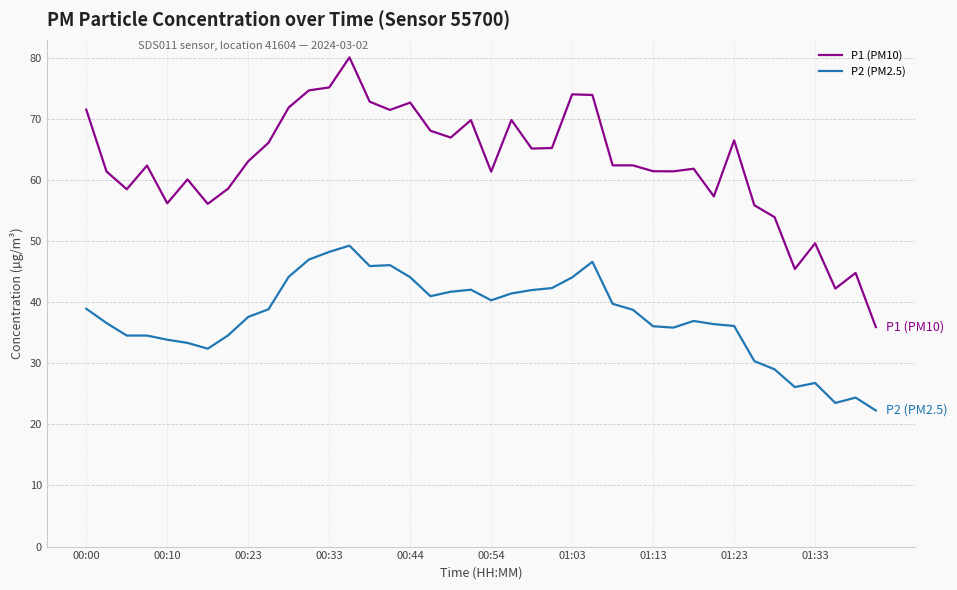

What is the lowest value of the P1 (PM10) series?

35.9